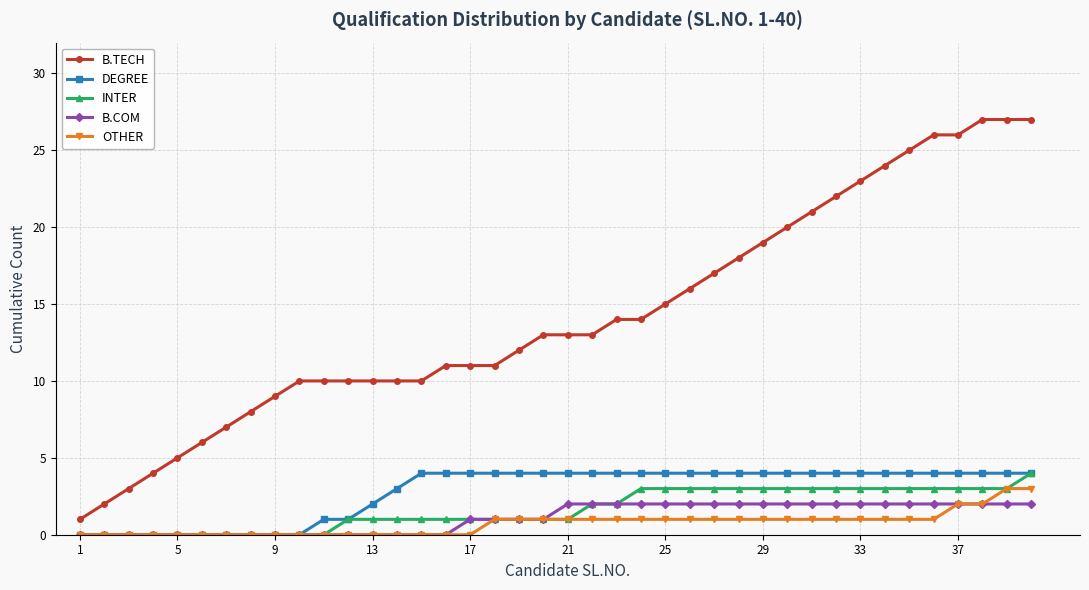

Which series has the widest spread of values?

B.TECH